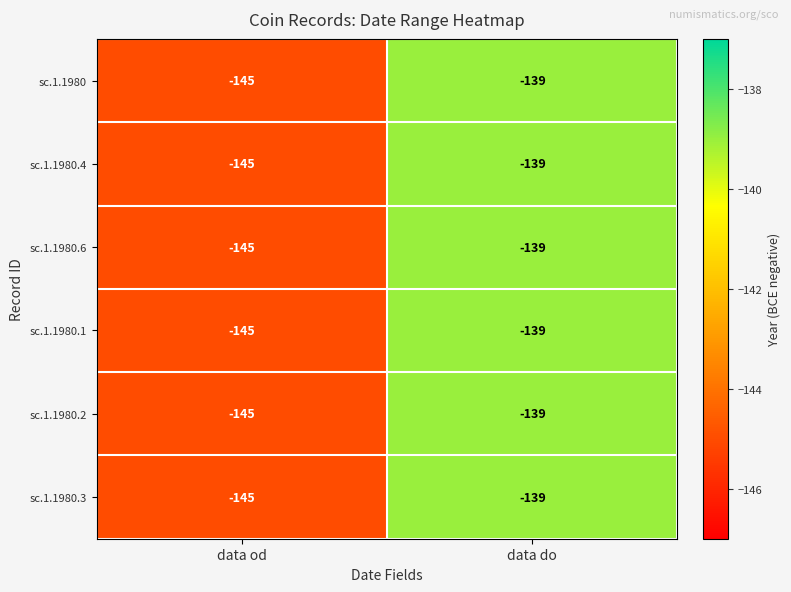

The sc.1.1980 series shows -145 at data od. True or false?

True